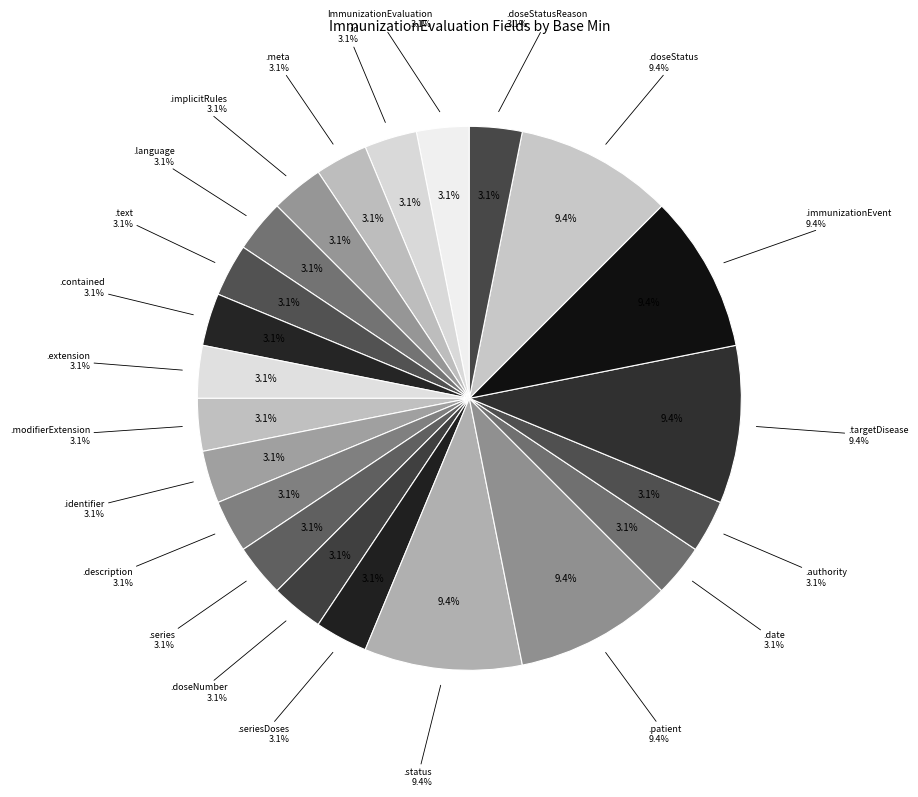

Which has a higher value, ImmunizationEvaluation.patient or ImmunizationEvaluation.doseStatus?

ImmunizationEvaluation.patient